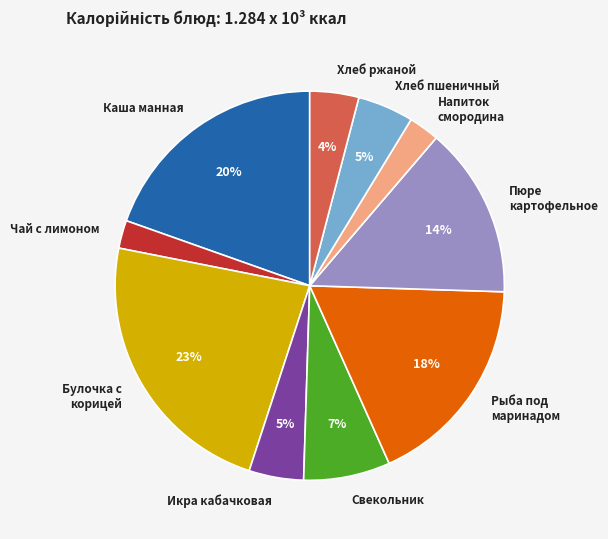

What percentage is the Хлеб пшеничный slice, to the nearest percent?

5%